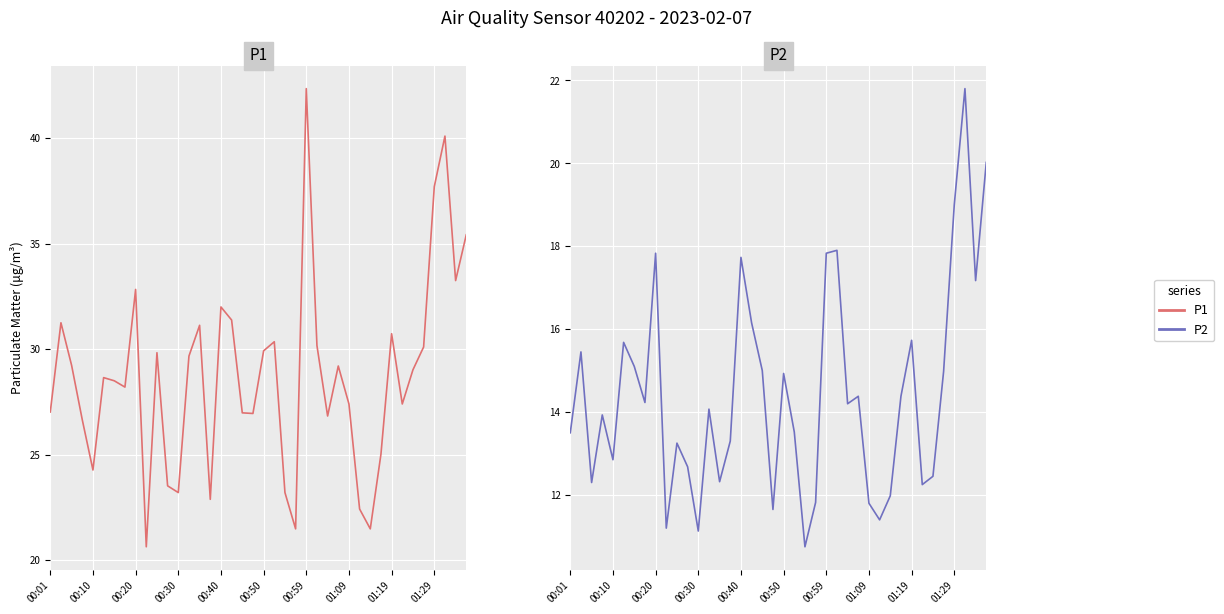

Rank the categories by P2 value from highest to lowest.

37, 39, 36, 25, 01:19, 24, 16, 38, 17, 32, 00:50, 00:10, 00:59, 18, 35, 20, 27, 31, 01:09, 26, 13, 00:30, 21, 00:01, 15, 10, 00:40, 11, 34, 14, 00:20, 33, 30, 23, 28, 19, 29, 01:29, 12, 22